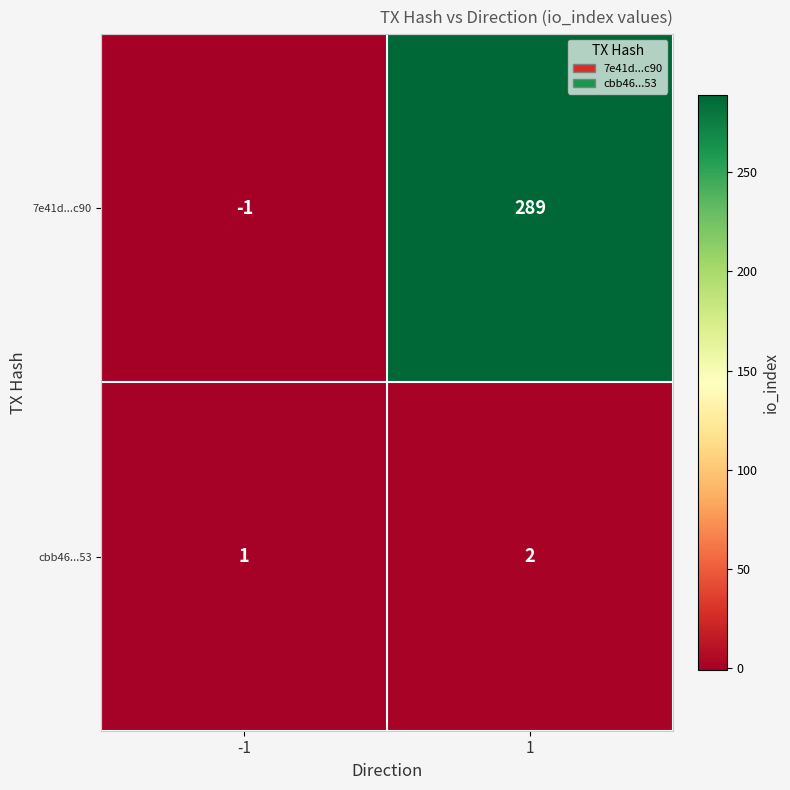

Reading right to left, extract all data points from this chart.

7e41d...c90: 1=289	-1=-1
cbb46...53: 1=2	-1=1